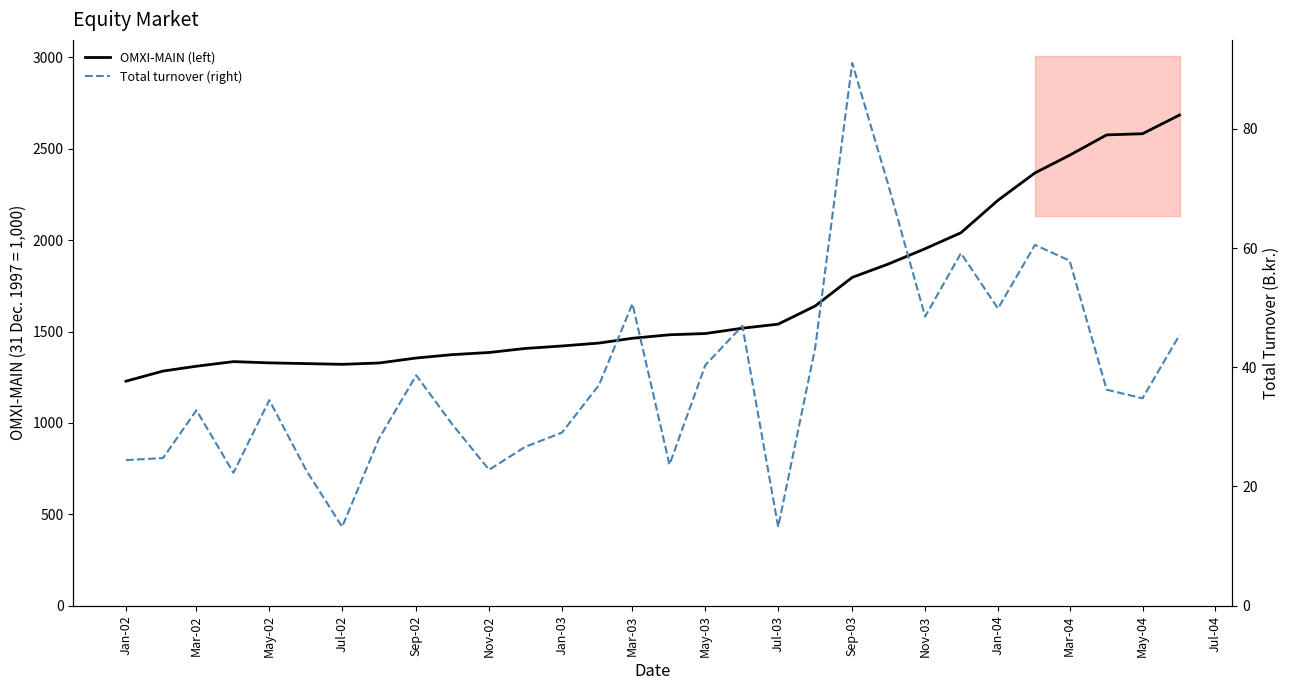

List the series in order of their peak value, highest first.

OMXI-MAIN (left), Total turnover (right)